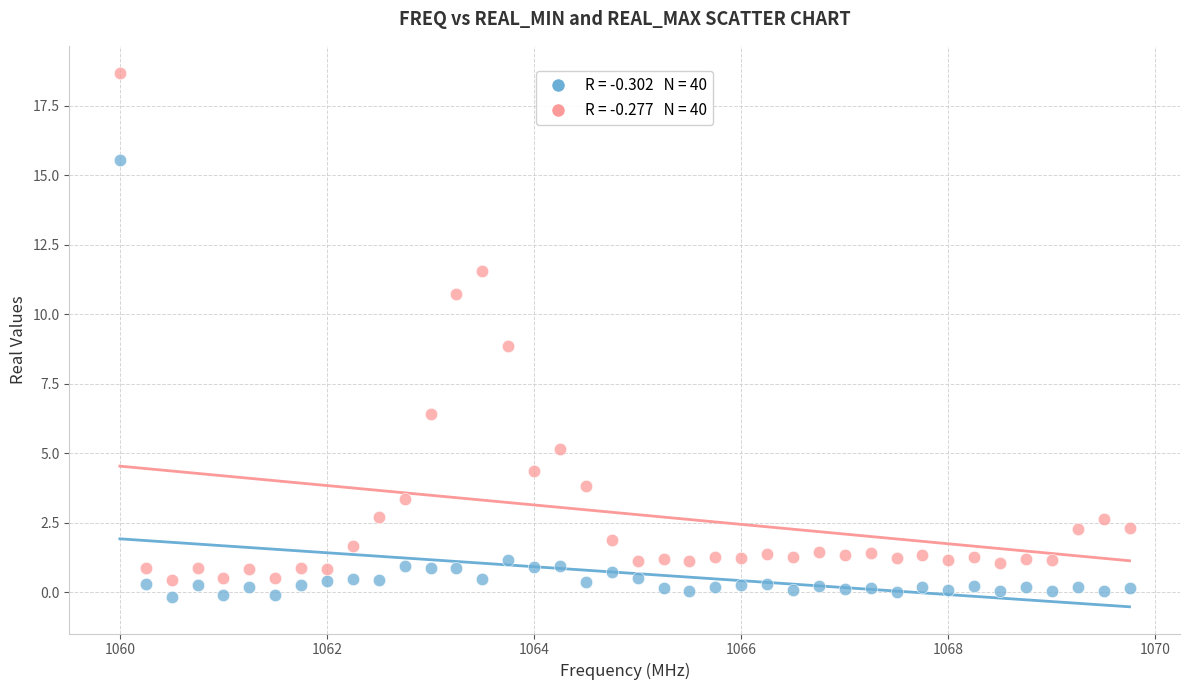

Across all data points, what is the range of Y values (max minus min)?

18.9